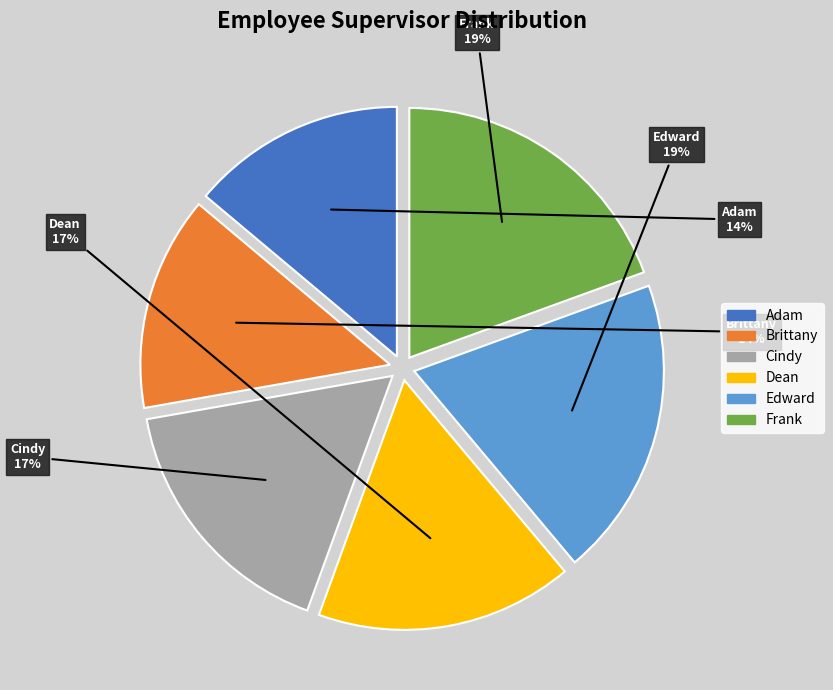

The Edward slice represents 5% of the pie. True or false?

False